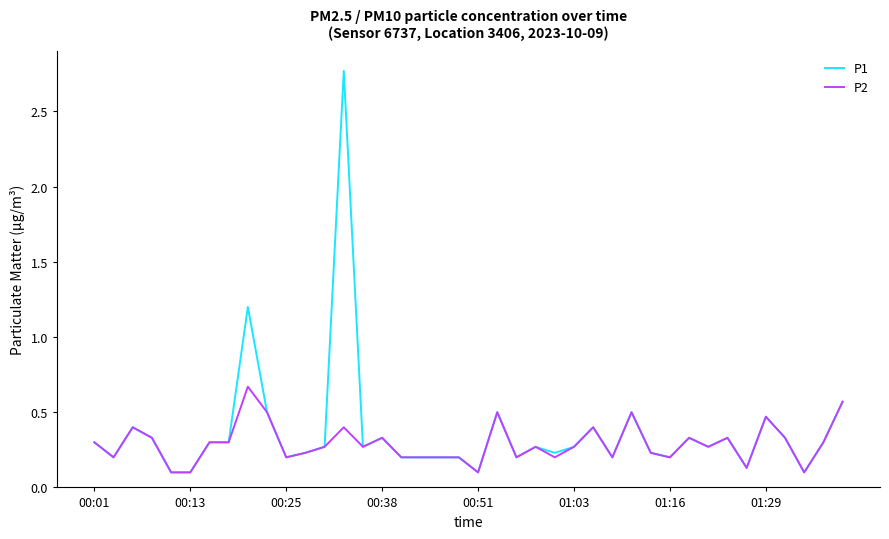

Which series has the largest range (max minus min)?

P1